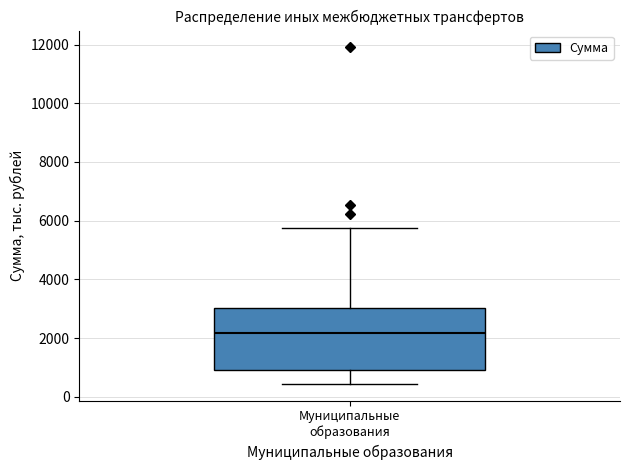

Transcribe this box plot: give where the median line is, the range the box spans, and where the two whiskers end, as read against the y-axis. The values are not printed on the chart, so give them approximately, as read against the axis.

median 2200, box 1000 to 3000, whiskers 400 to 5800